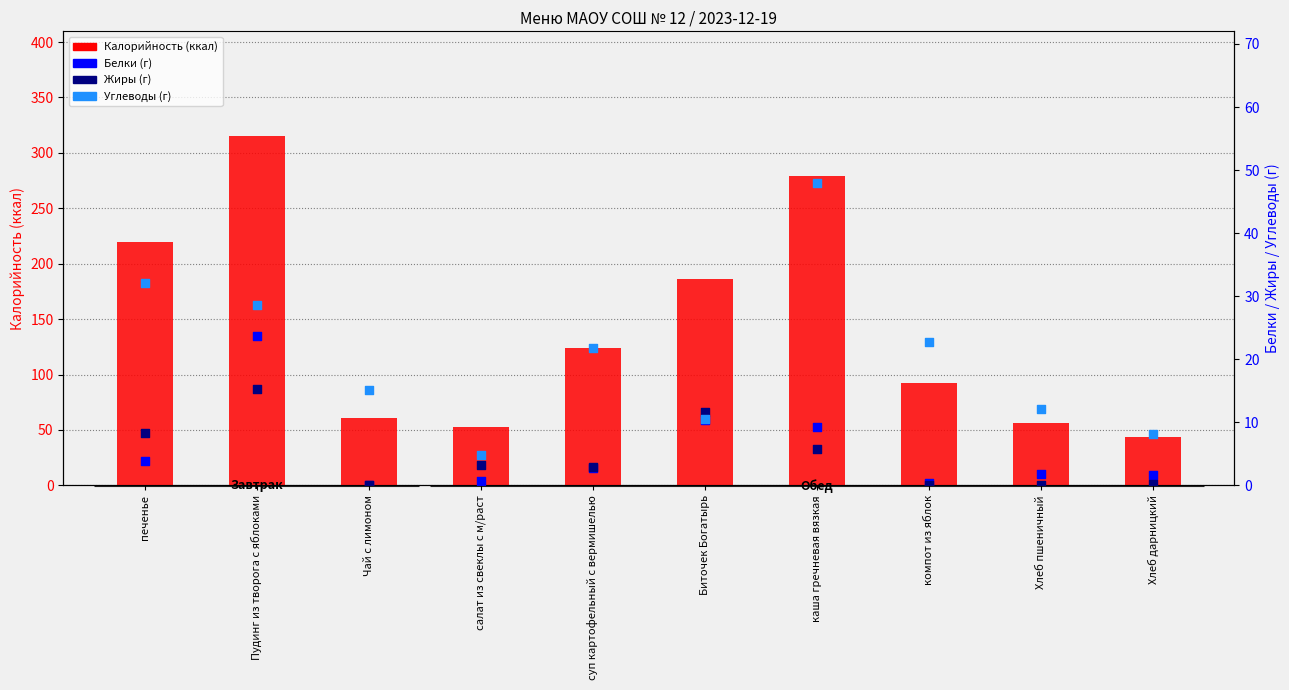

What is the total value across all series at каша гречневая вязкая?

342.5